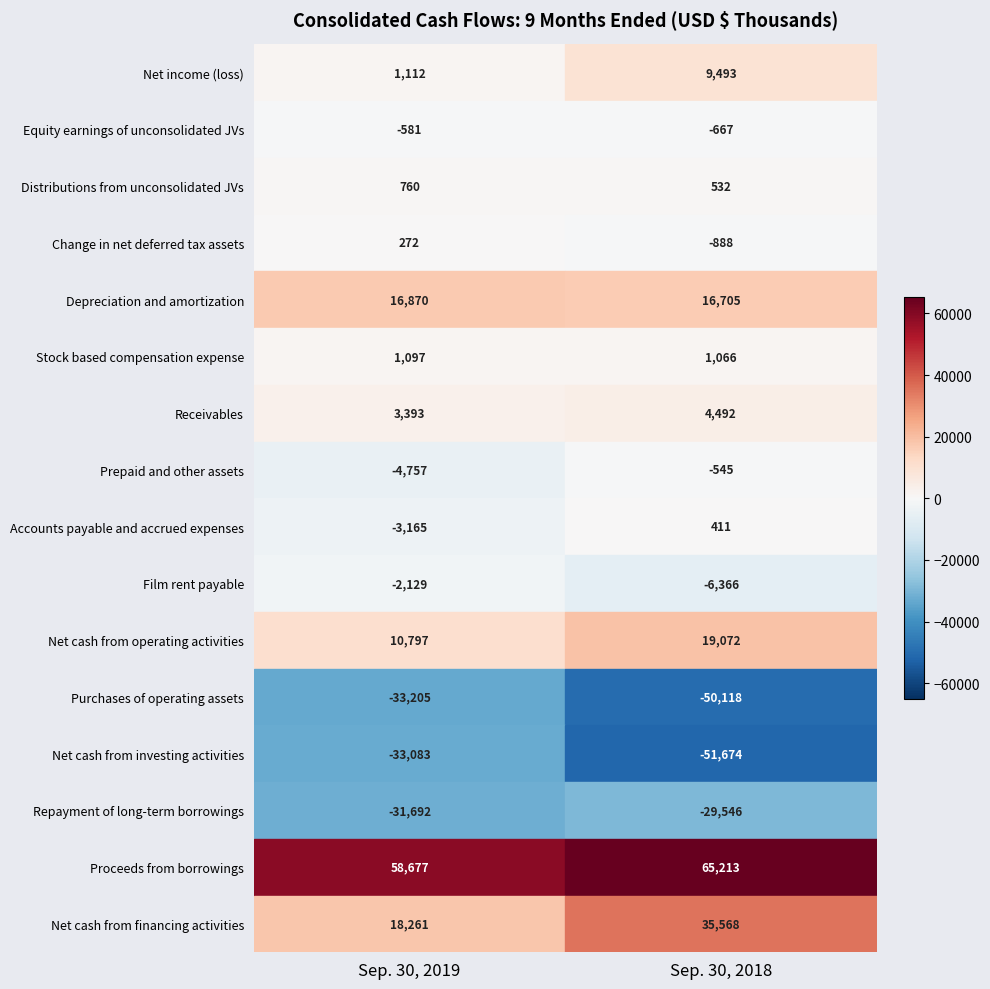

Reading left to right, what are all the values shown in this chart?

Sep. 30, 2019: 1112	-581	760	272	16870	1097	3393	-4757	-3165	-2129	10797	-33205	-33083	-31692	58677	18261
Sep. 30, 2018: 9493	-667	532	-888	16705	1066	4492	-545	411	-6366	19072	-50118	-51674	-29546	65213	35568